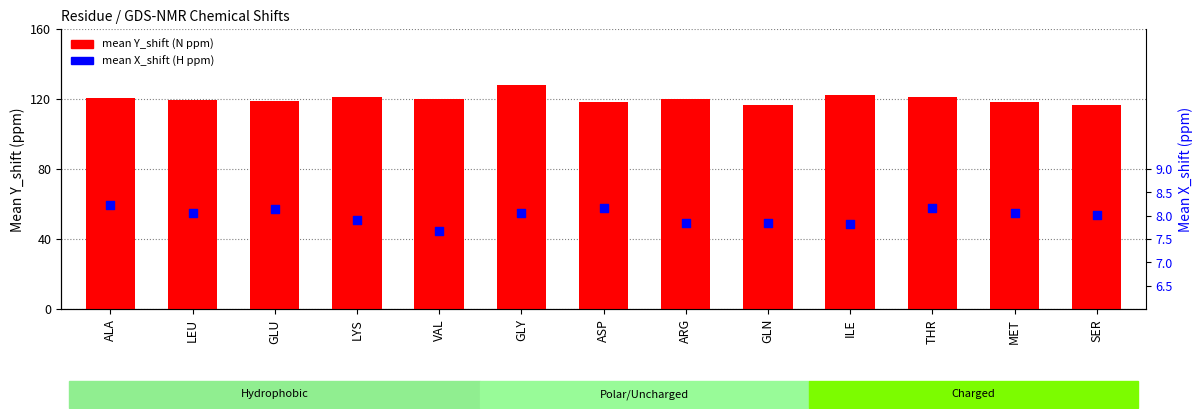

Which series contains the lowest Y value?

mean X_shift